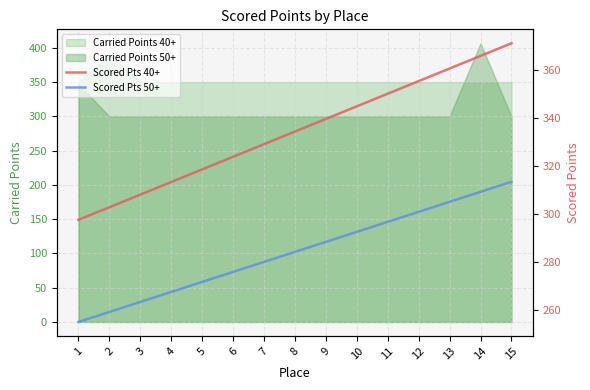

Which has a higher value, 5 or 10?

10